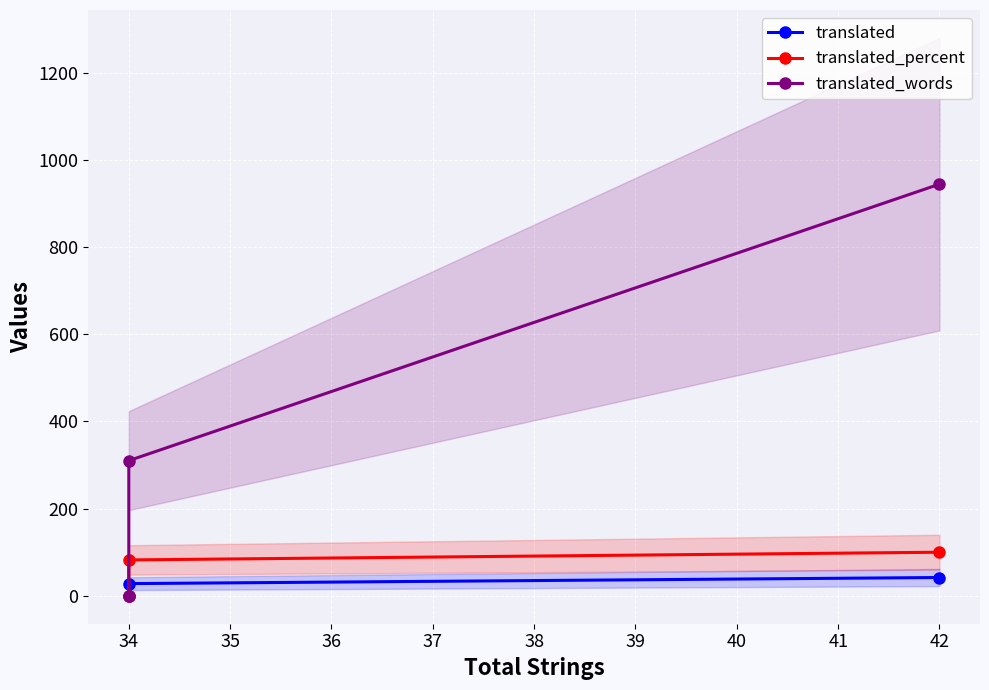

Which series has the largest range (max minus min)?

translated_words